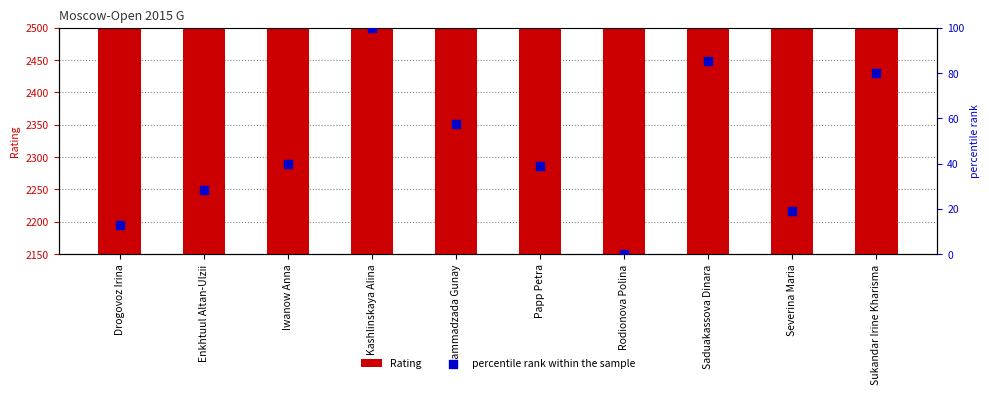

Which series has the largest total across all categories?

Rating